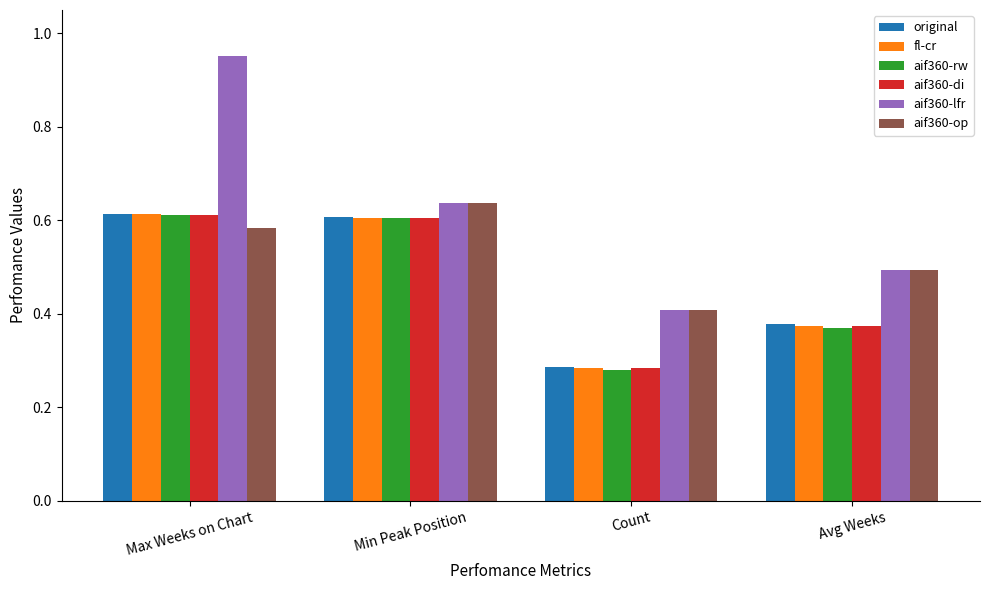

Which series changed the most between Count and Avg Weeks?

original